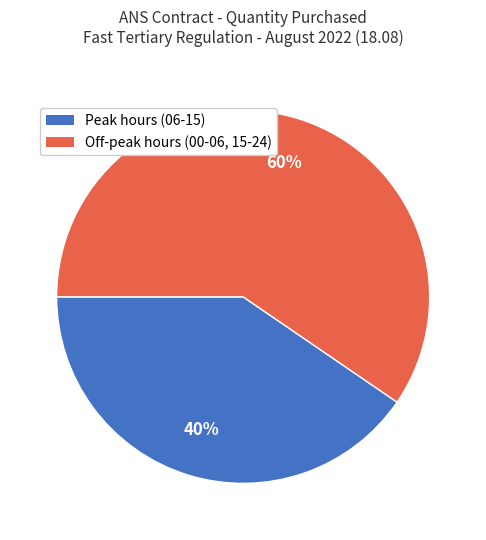

How many slices are in this pie chart?

2